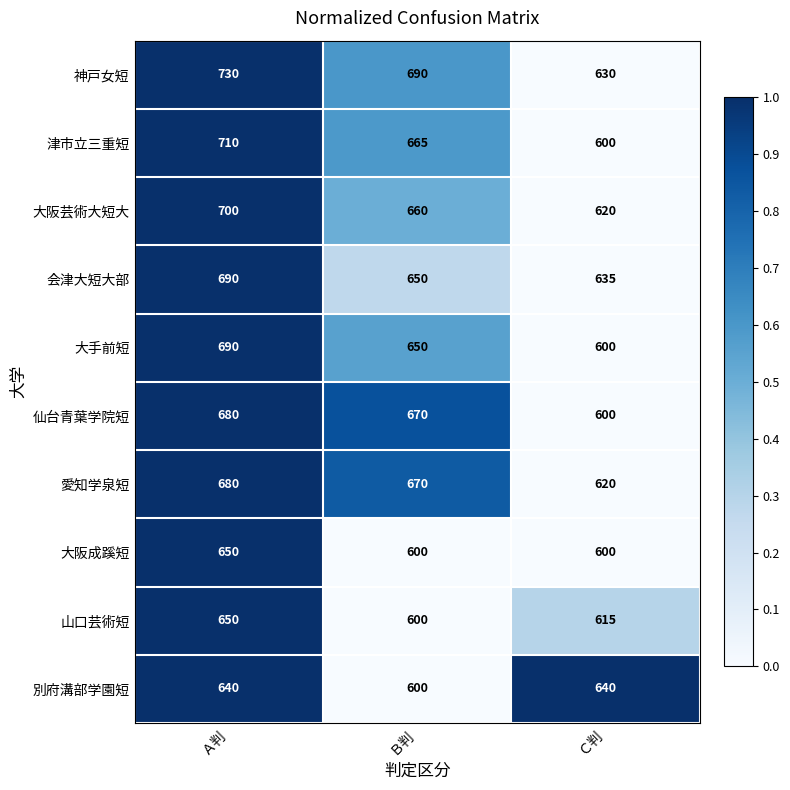

Reading right to left, transcribe all the data shown in this chart.

神戸女短: Ｃ判=630	Ｂ判=690	Ａ判=730
津市立三重短: Ｃ判=600	Ｂ判=665	Ａ判=710
大阪芸術大短大: Ｃ判=620	Ｂ判=660	Ａ判=700
会津大短大部: Ｃ判=635	Ｂ判=650	Ａ判=690
大手前短: Ｃ判=600	Ｂ判=650	Ａ判=690
仙台青葉学院短: Ｃ判=600	Ｂ判=670	Ａ判=680
愛知学泉短: Ｃ判=620	Ｂ判=670	Ａ判=680
大阪成蹊短: Ｃ判=600	Ｂ判=600	Ａ判=650
山口芸術短: Ｃ判=615	Ｂ判=600	Ａ判=650
別府溝部学園短: Ｃ判=640	Ｂ判=600	Ａ判=640